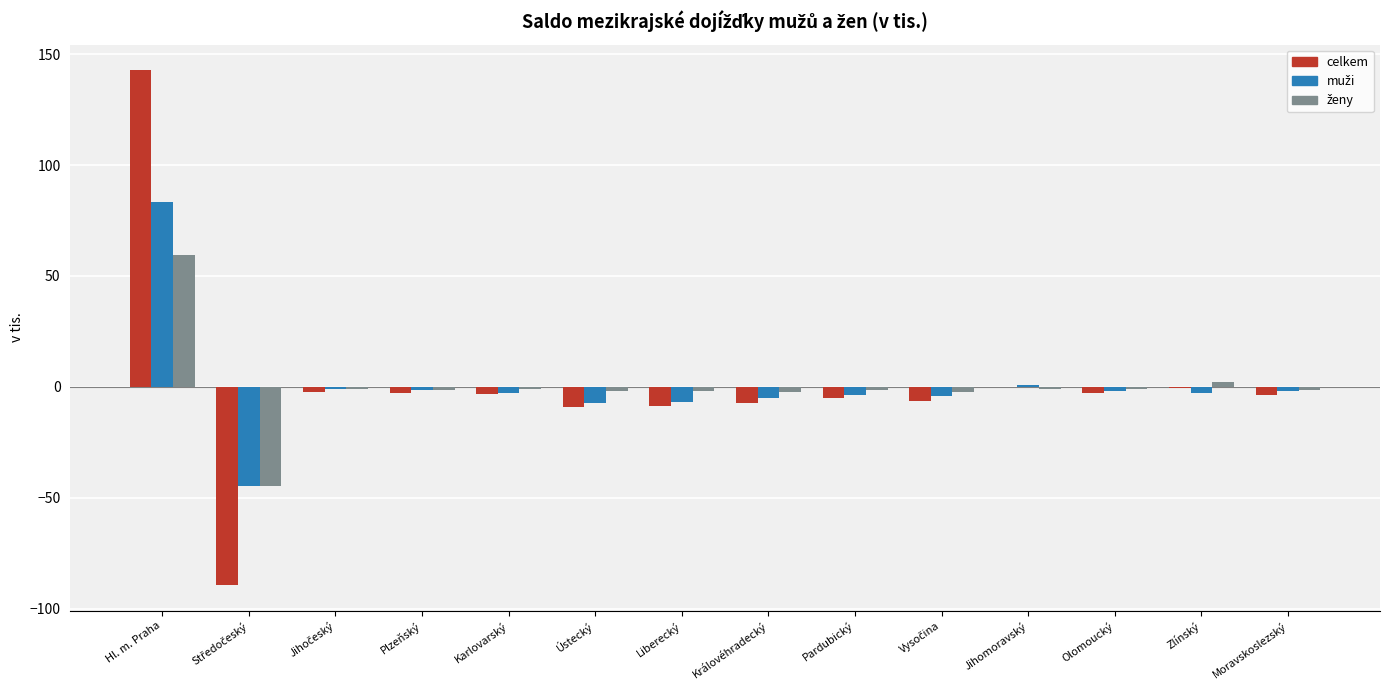

What is the maximum value for celkem?

142.6